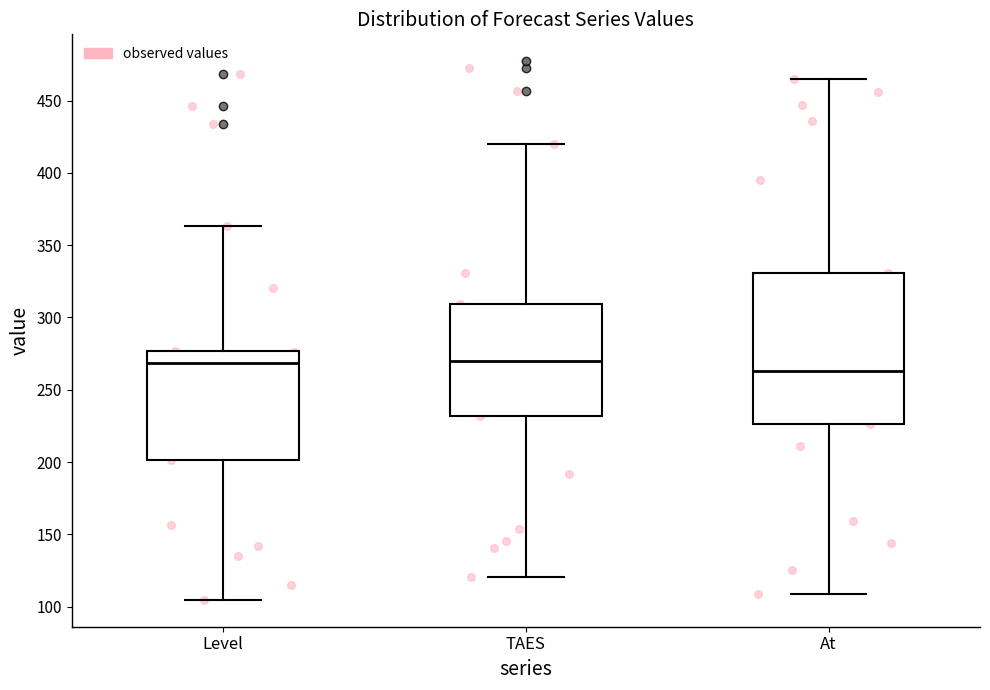

Where does the upper whisker of the box for Level end on the y-axis? The values are not printed on the chart, so give them approximately, as read against the axis.

365